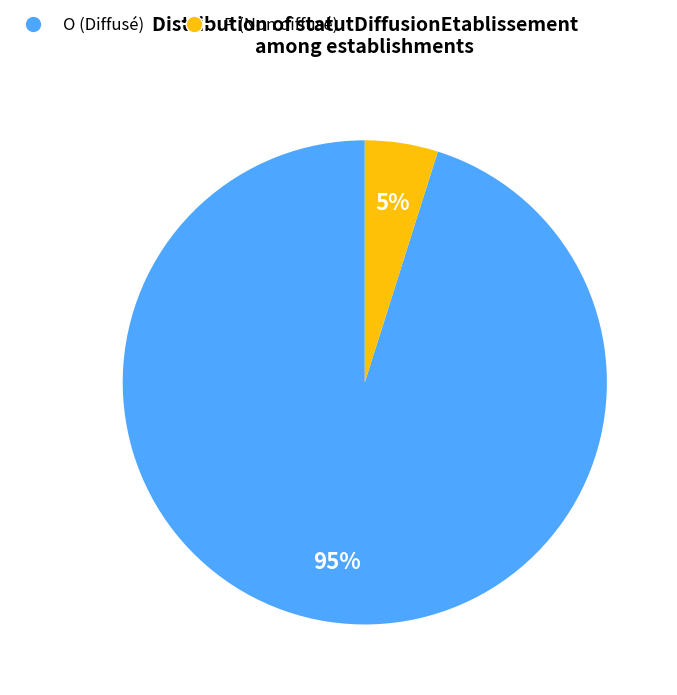

Does any single category account for the majority?

Yes